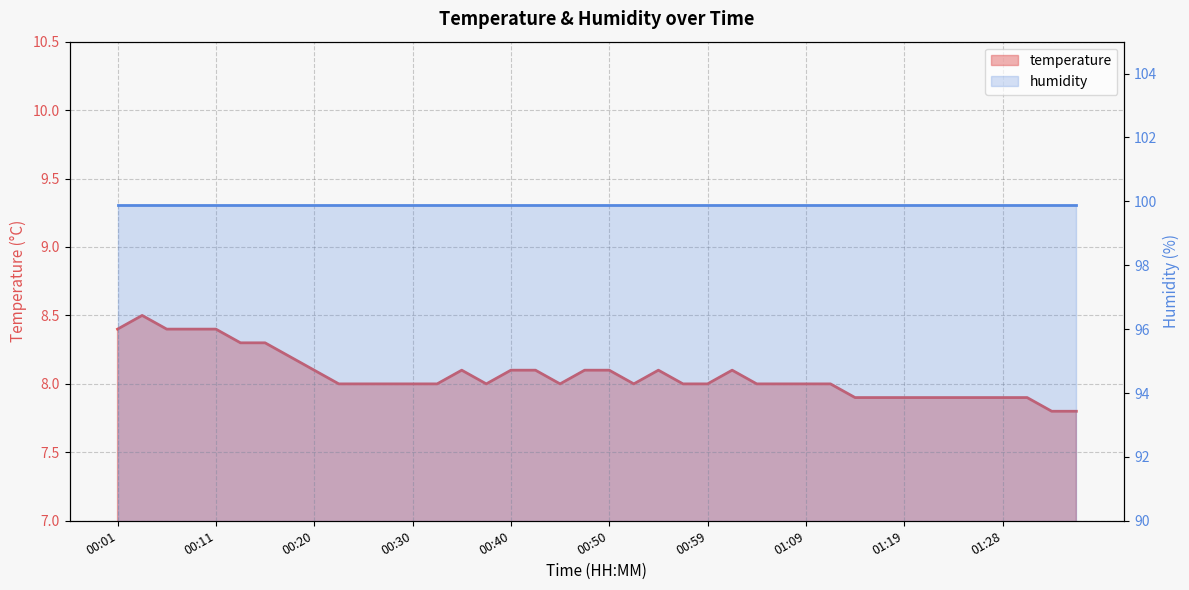

What is the ratio of the value at 01:28 to the value at 00:30?

1.0